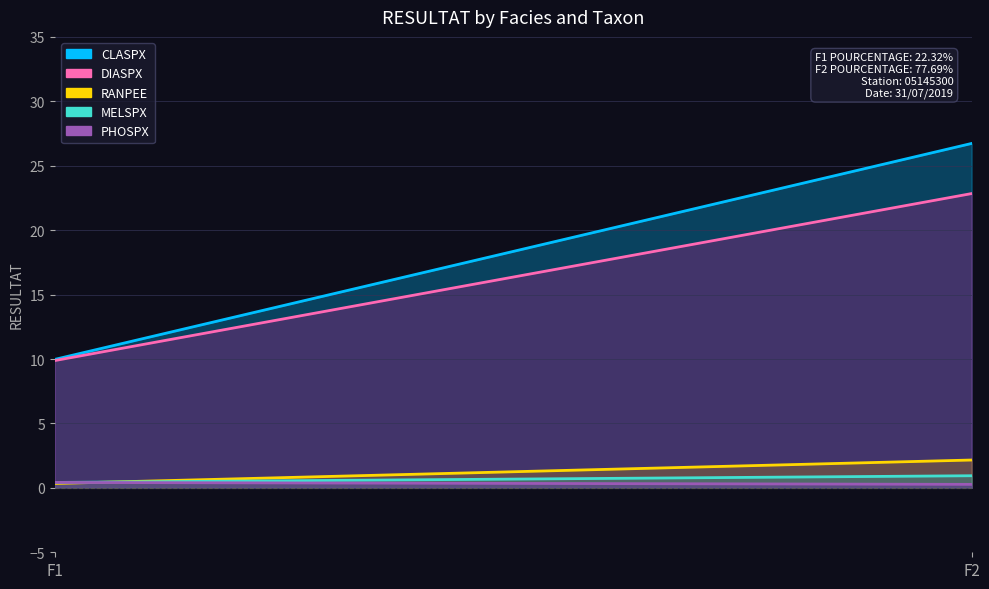

What is the value of the RANPEE point at the 1st from the left?

0.3